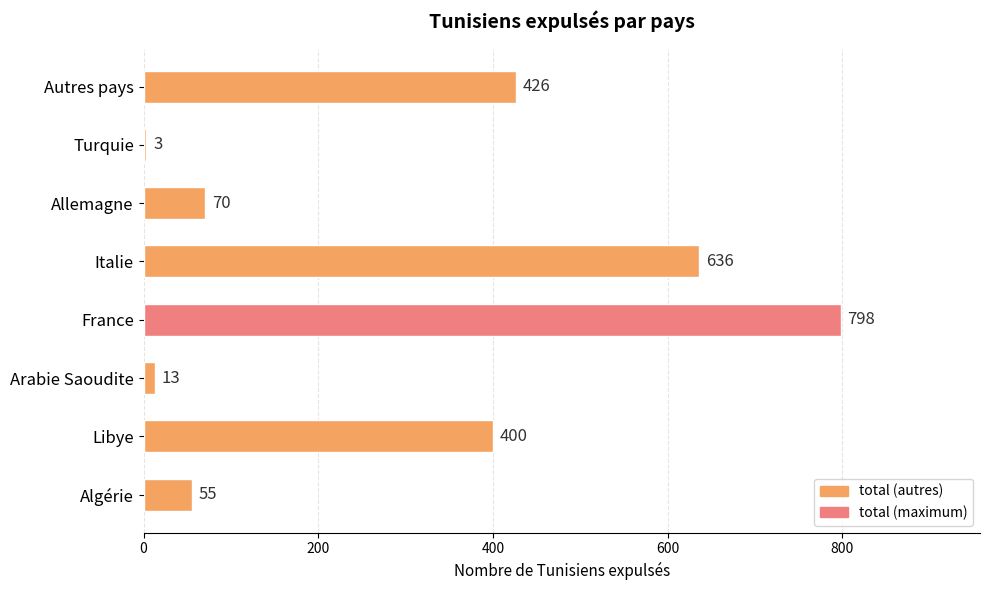

Rank the categories by value from lowest to highest.

Turquie, Arabie Saoudite, Algérie, Allemagne, Libye, Autres pays, Italie, France